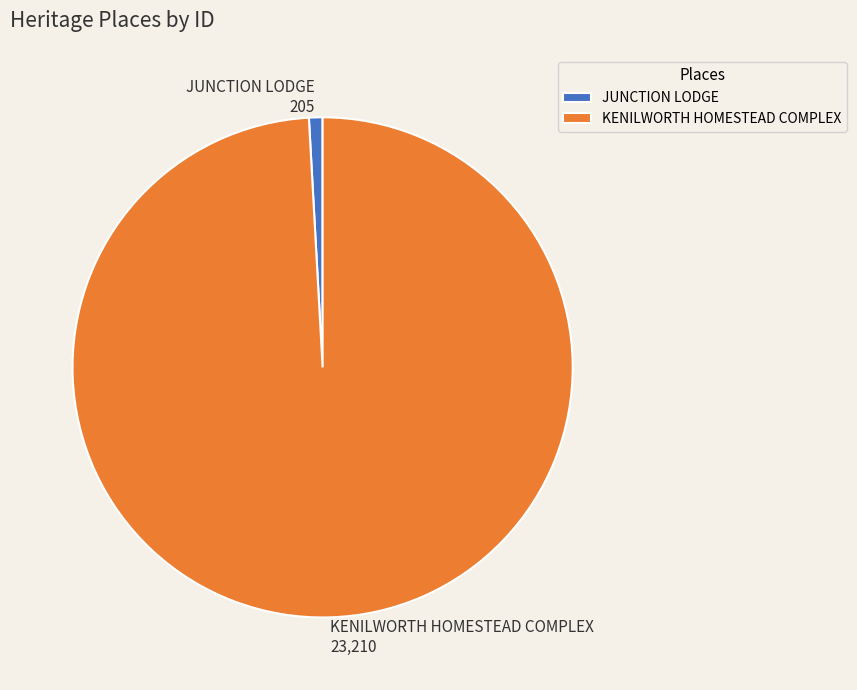

Rank the categories by value from lowest to highest.

JUNCTION LODGE, KENILWORTH HOMESTEAD COMPLEX